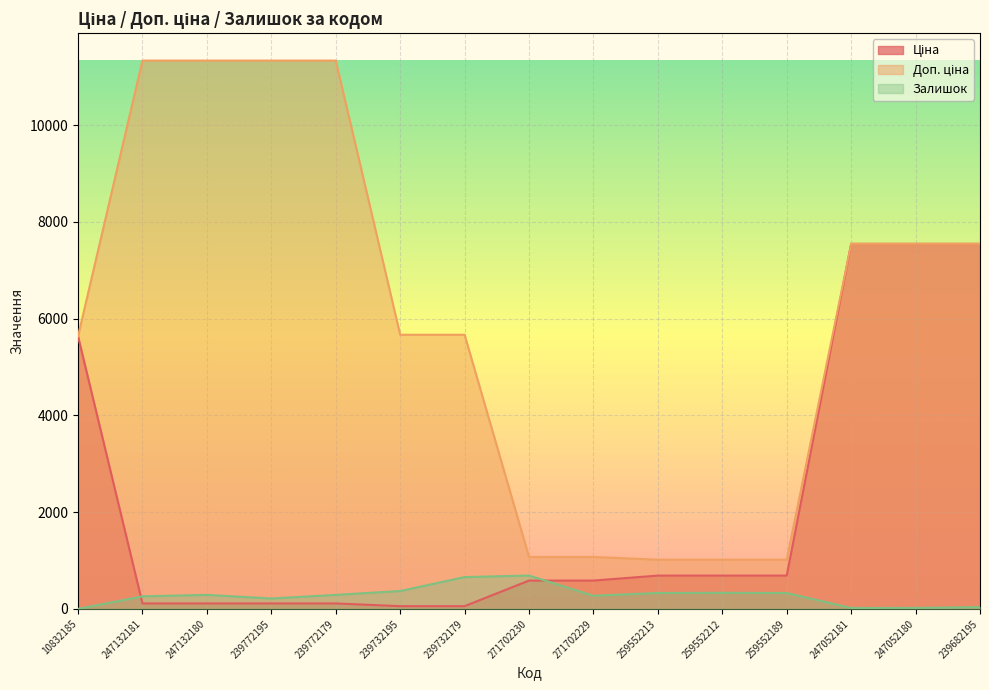

Which series has the largest range (max minus min)?

Доп. ціна